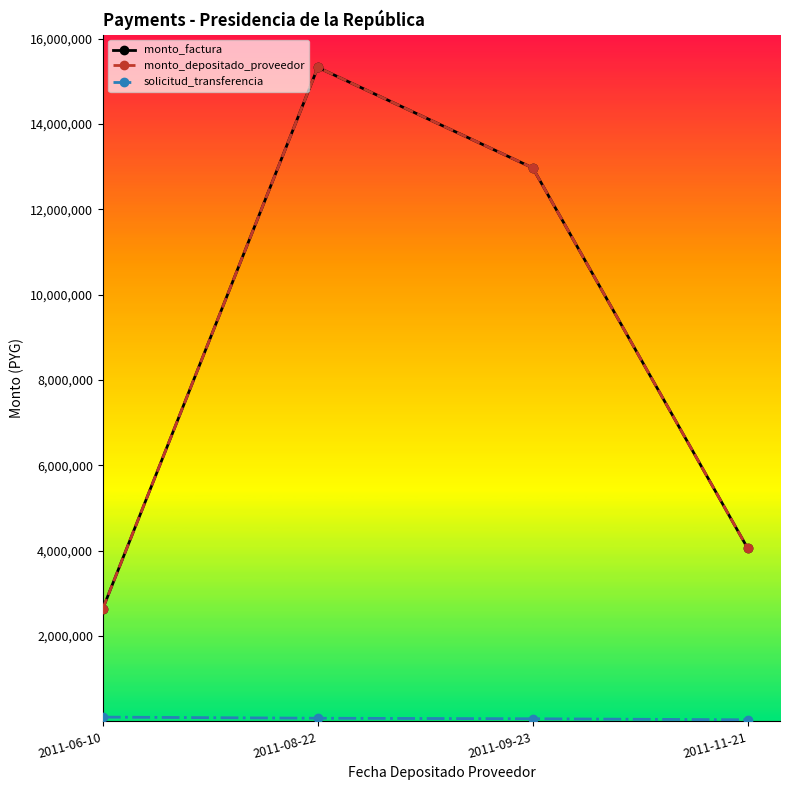

Is this an area chart (filled region under the line)?

No